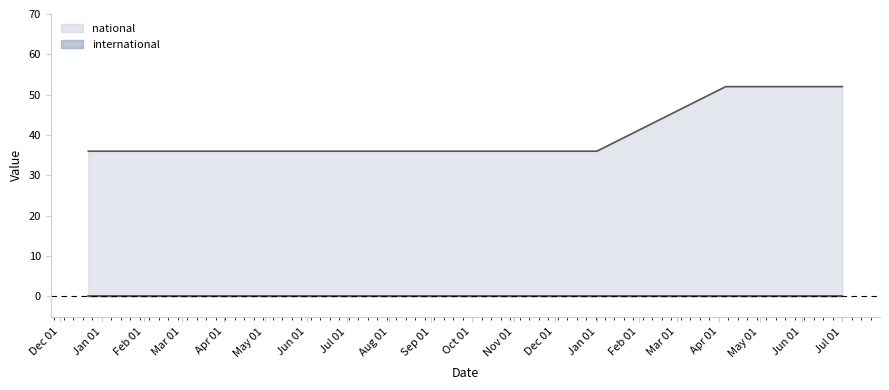

What is the total value across all series at Jan 01?

36